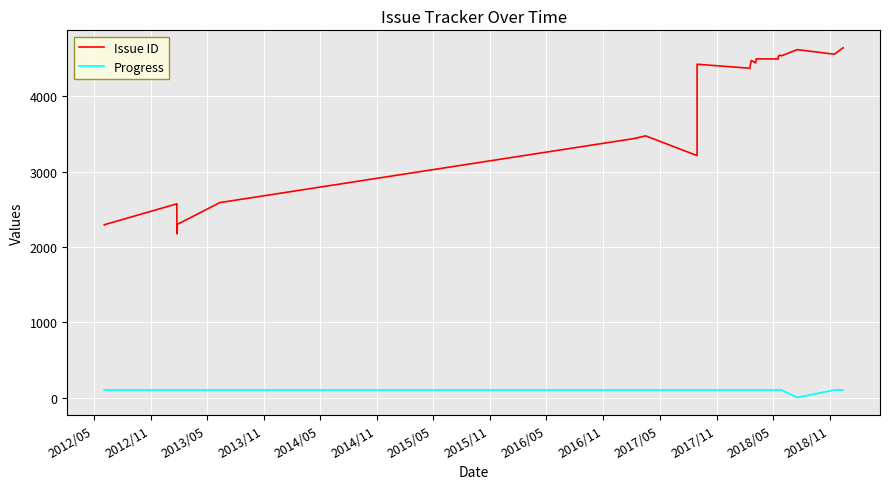

What is the label of the 36th point from the right?

2012/05